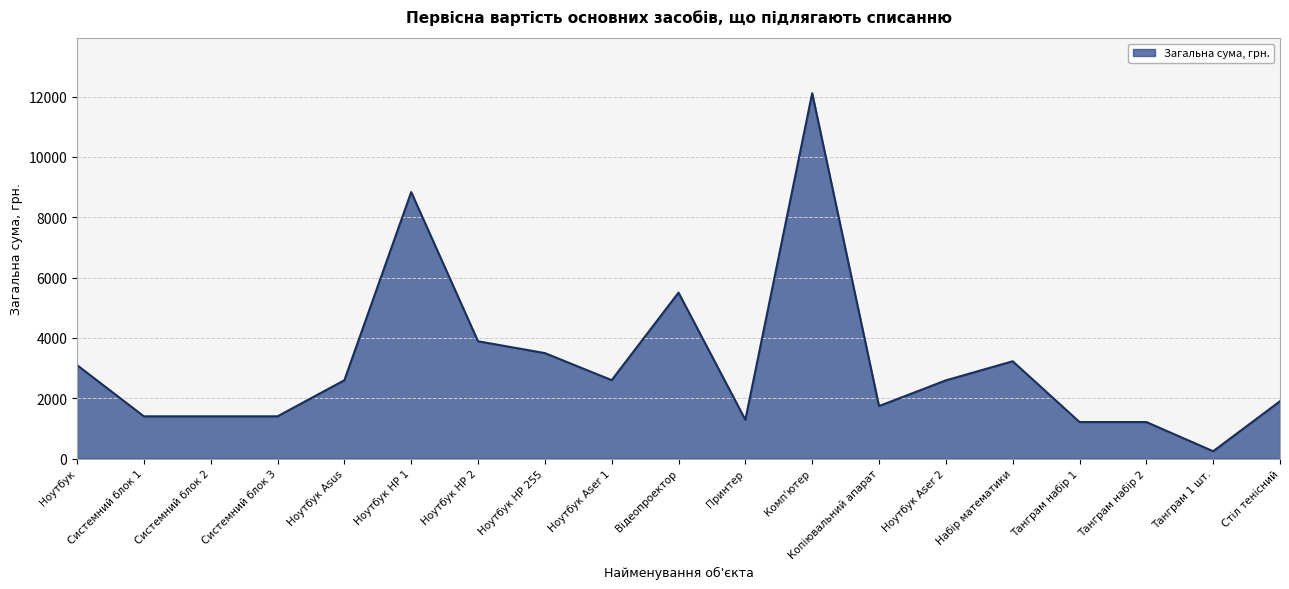

At which label is the value closest to 6177?

Відеопроектор